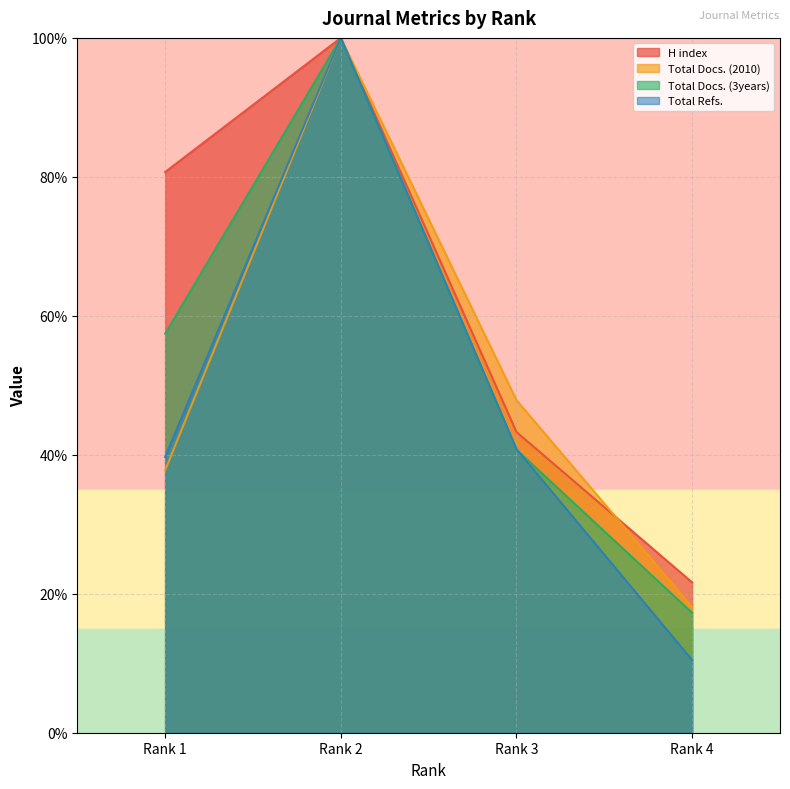

How many values in the Total Refs. series exceed 40?

2